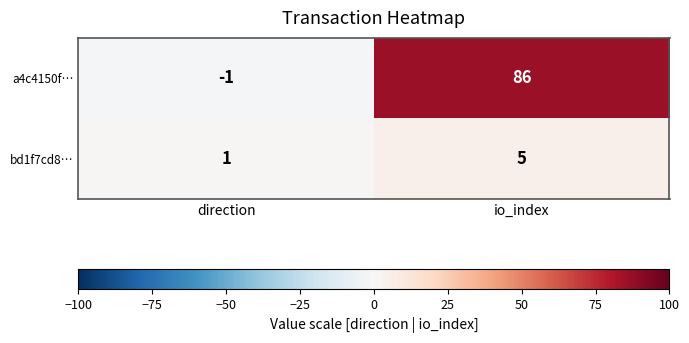

What is the sum of the bd1f7cd8… values at io_index and direction?

6